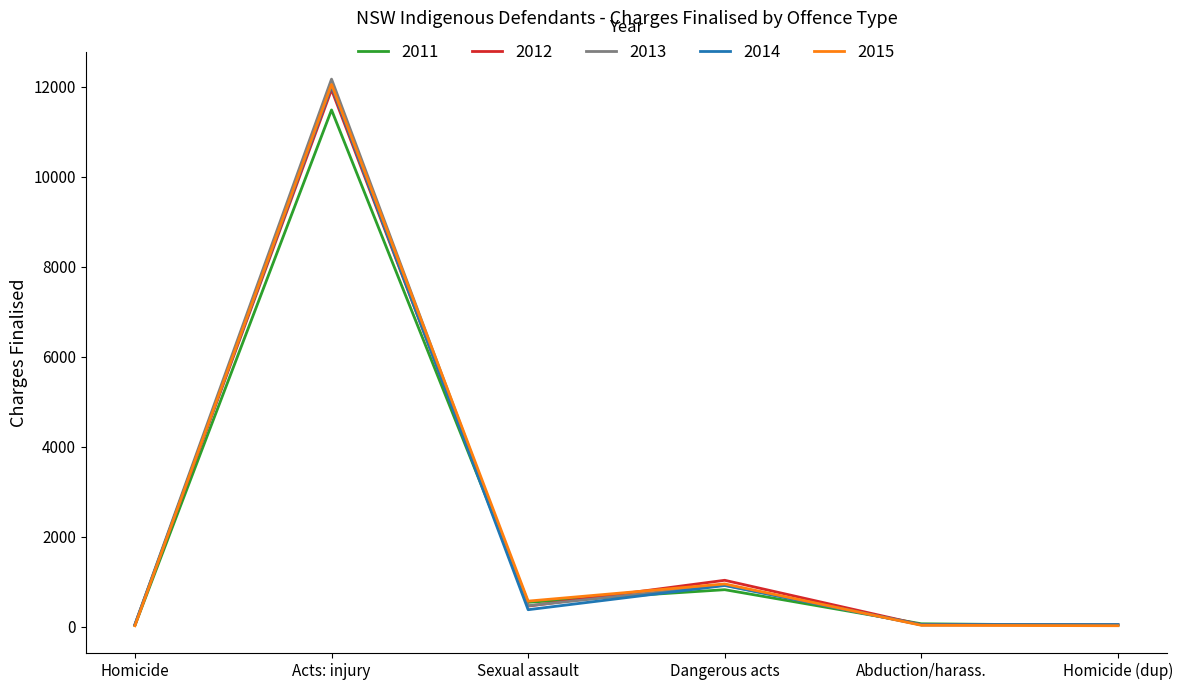

At which label is 2015 closest to 6034?

Dangerous acts